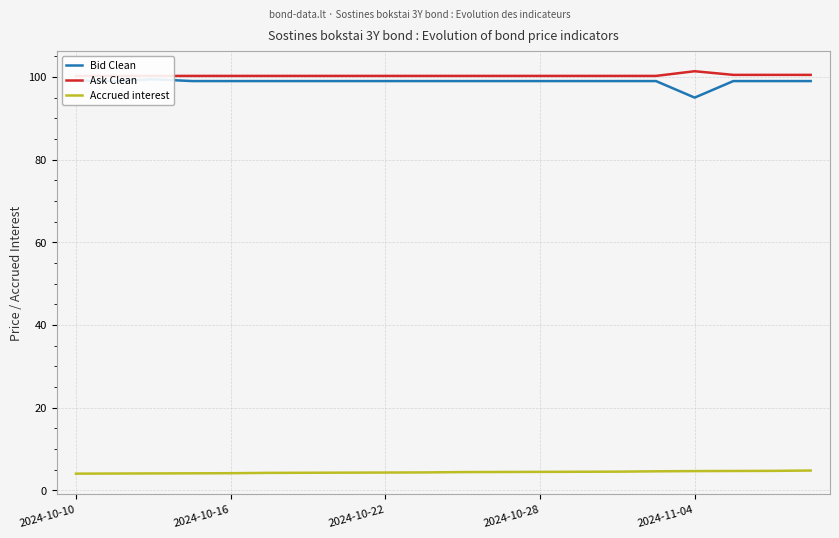

What is the highest value of the Accrued interest series?

4.8